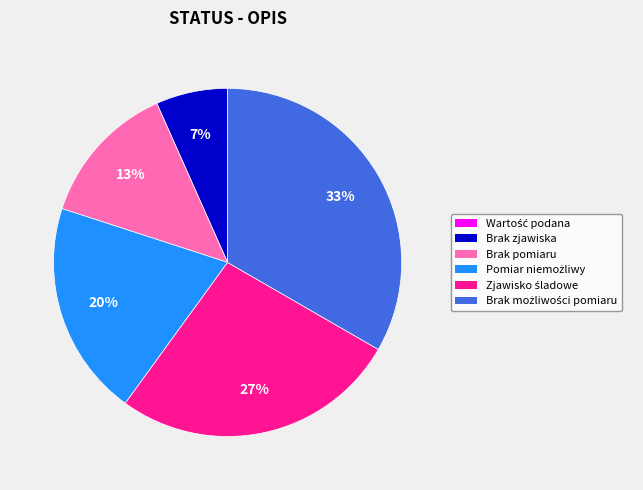

True or false: Brak pomiaru accounts for 24% of the total.

False